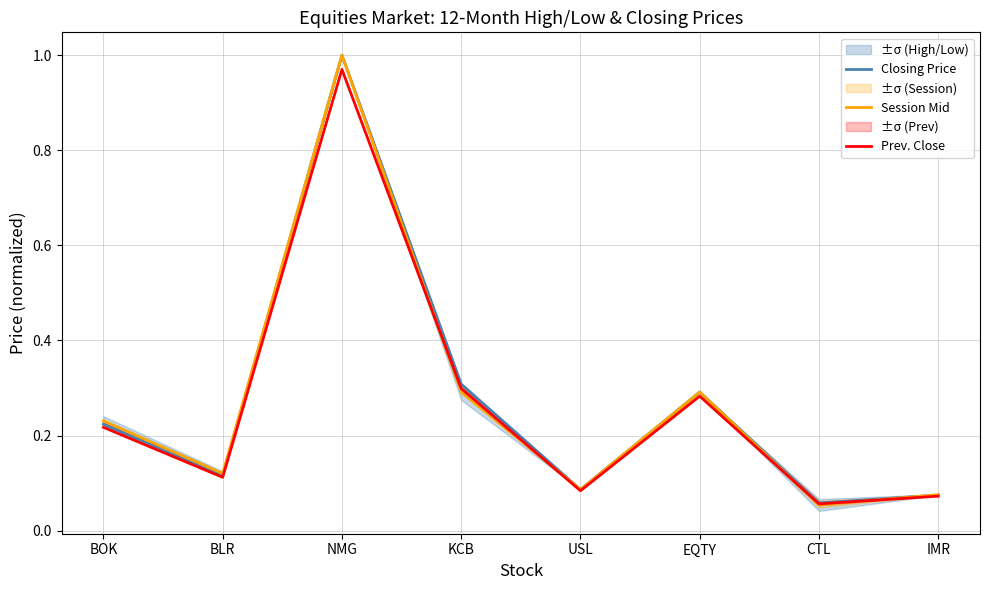

Which series has the largest range (max minus min)?

Session Mid